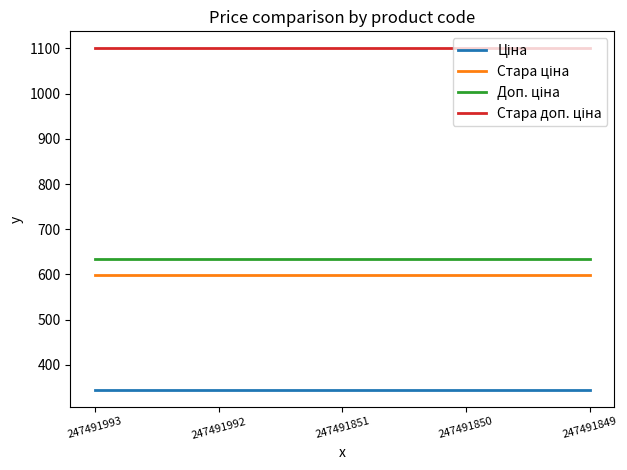

What is the greatest value displayed?

1100.0